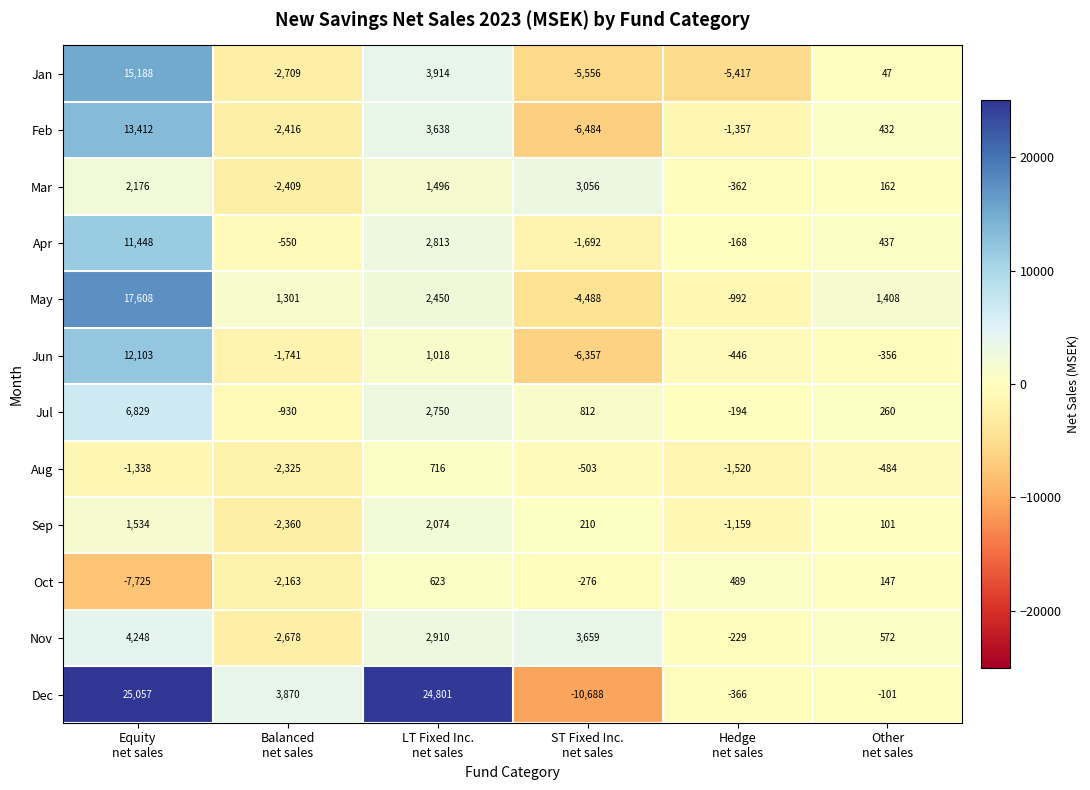

What is the highest value of the Aug series?

716